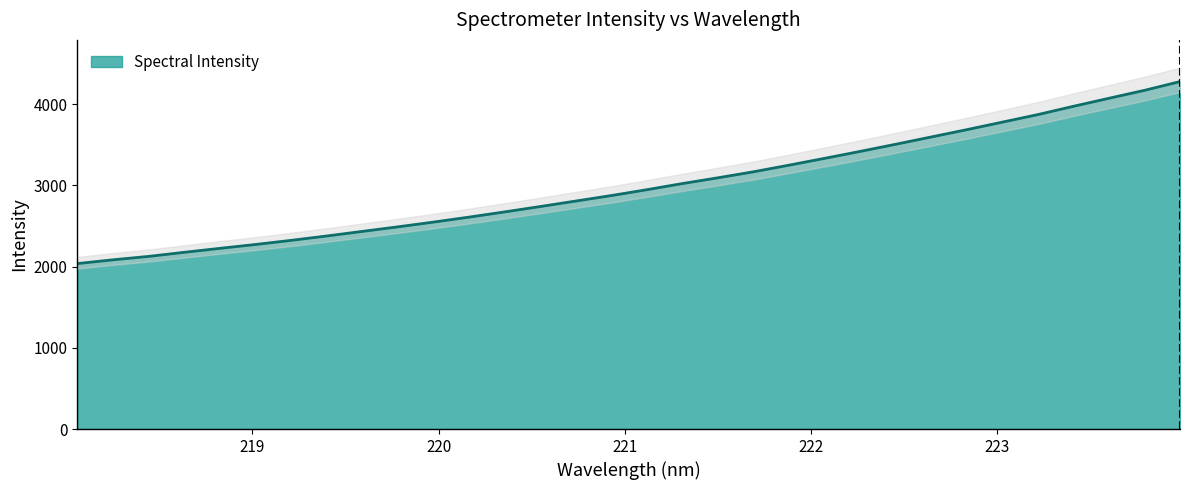

Rank the categories by value from lowest to highest.

218.0596, 218.2508, 218.442, 218.6332, 218.8244, 219.0156, 219.2067, 219.3979, 219.589, 219.7801, 219.9712, 220.1623, 220.3533, 220.5444, 220.7354, 220.9264, 221.1174, 221.3083, 221.4993, 221.6902, 221.8812, 222.0721, 222.263, 222.4538, 222.6447, 222.8355, 223.0264, 223.2172, 223.408, 223.5987, 223.7895, 223.9802